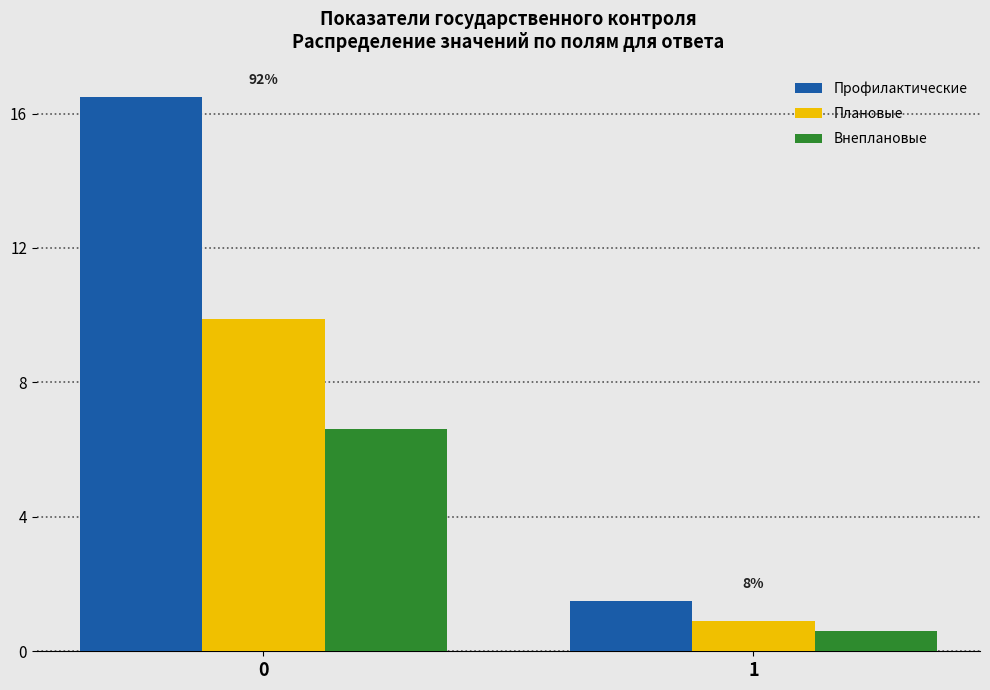

Reading right to left, what are all the values shown in this chart?

Профилактические: 1=1.5	0=16.5
Плановые: 1=0.9	0=9.9
Внеплановые: 1=0.6	0=6.6